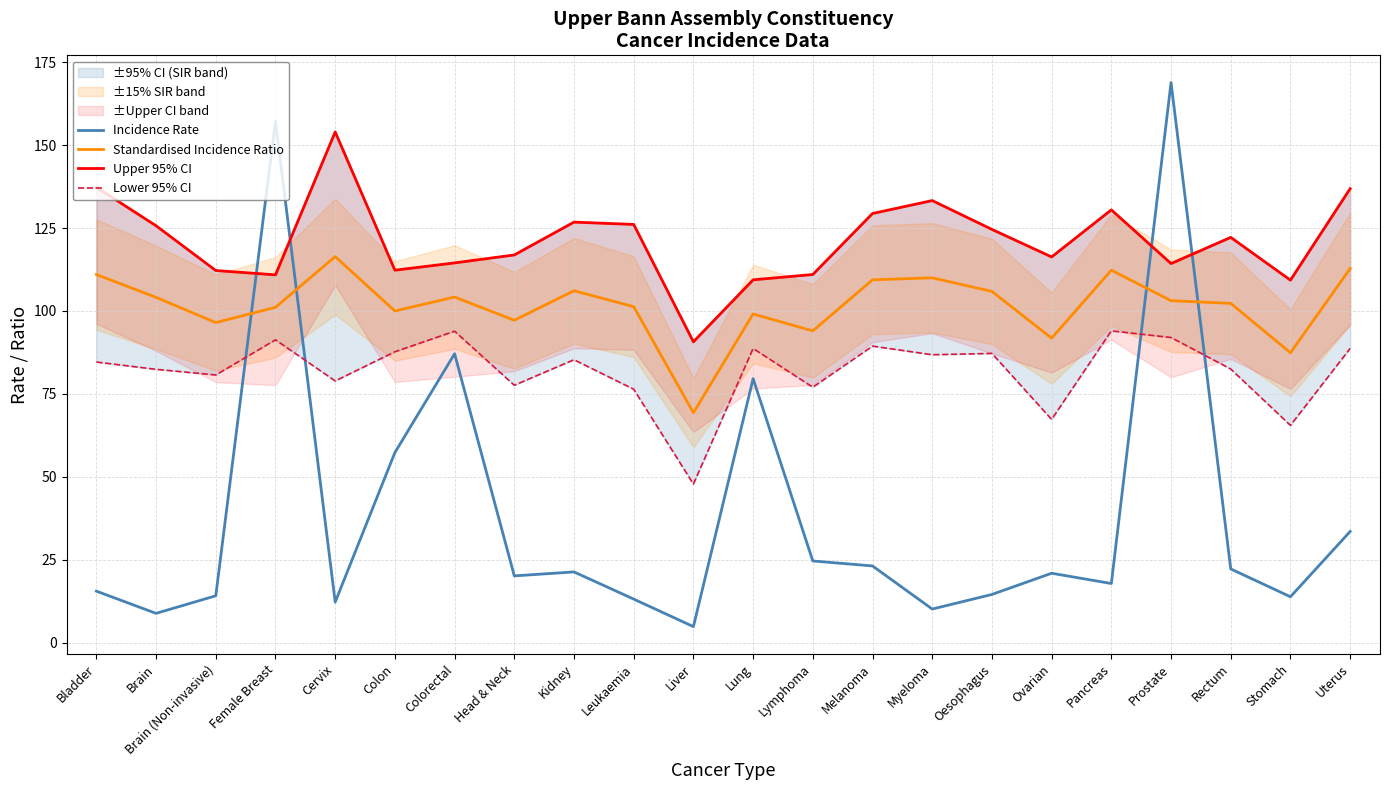

What is the label of the 20th point from the right?

Brain (Non-invasive)